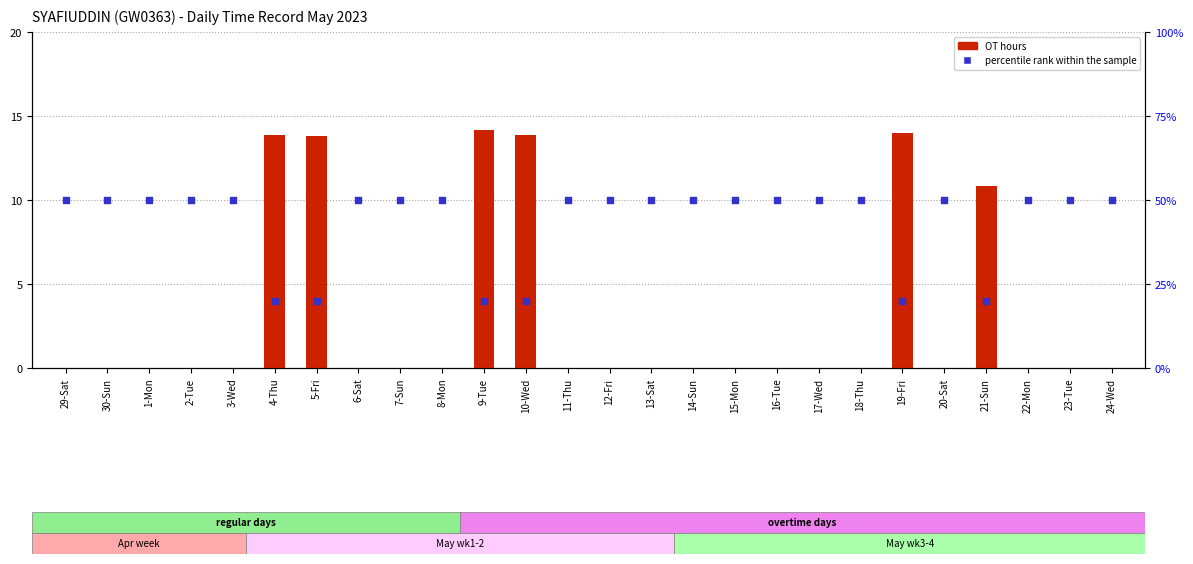

Which series reaches the maximum Y coordinate?

percentile rank within the sample